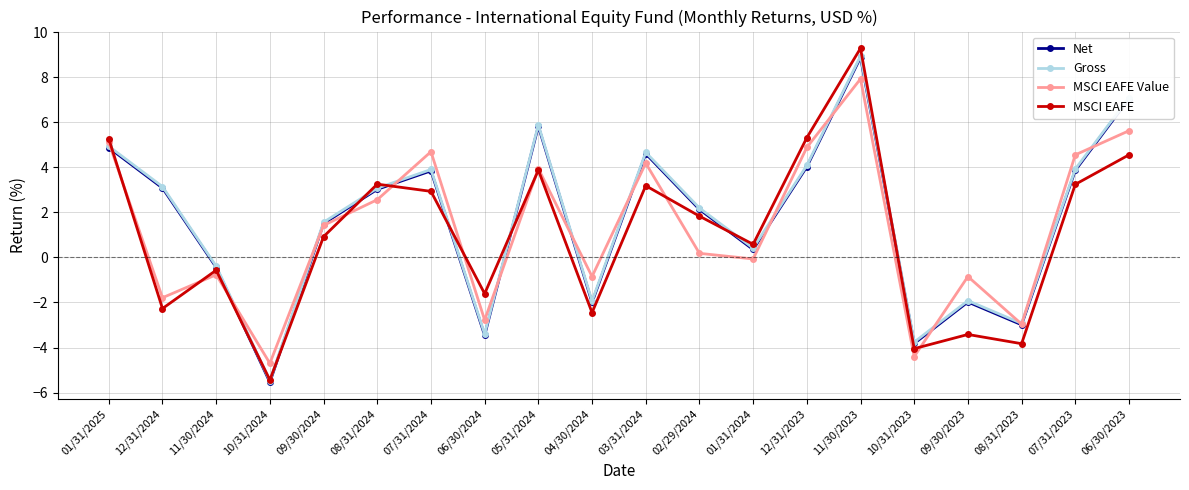

Which category has the lowest value in the Gross series?

10/31/2024